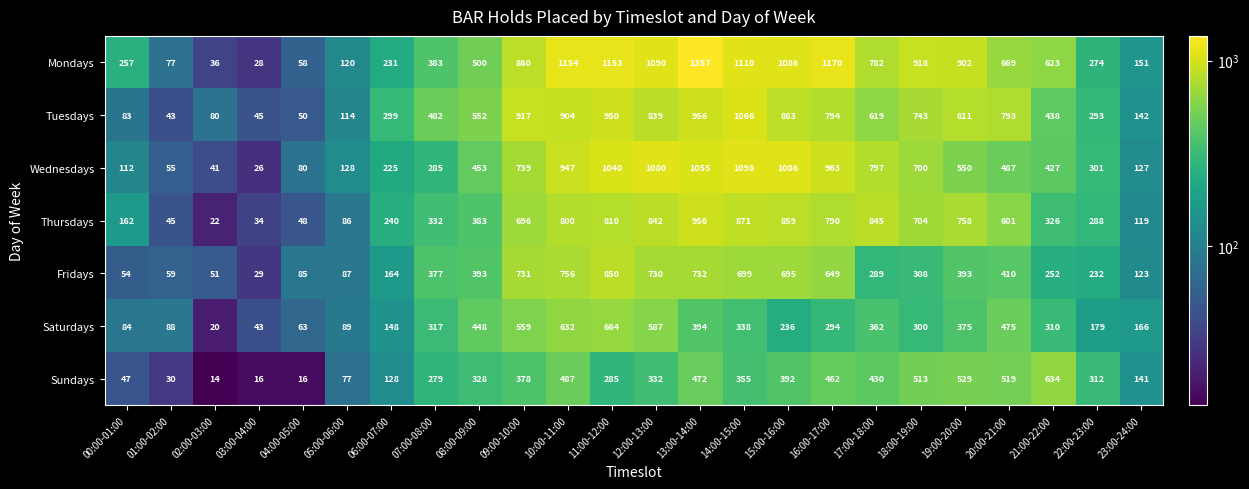

What is the difference between the Tuesdays values at 23:00-24:00 and 09:00-10:00?

775